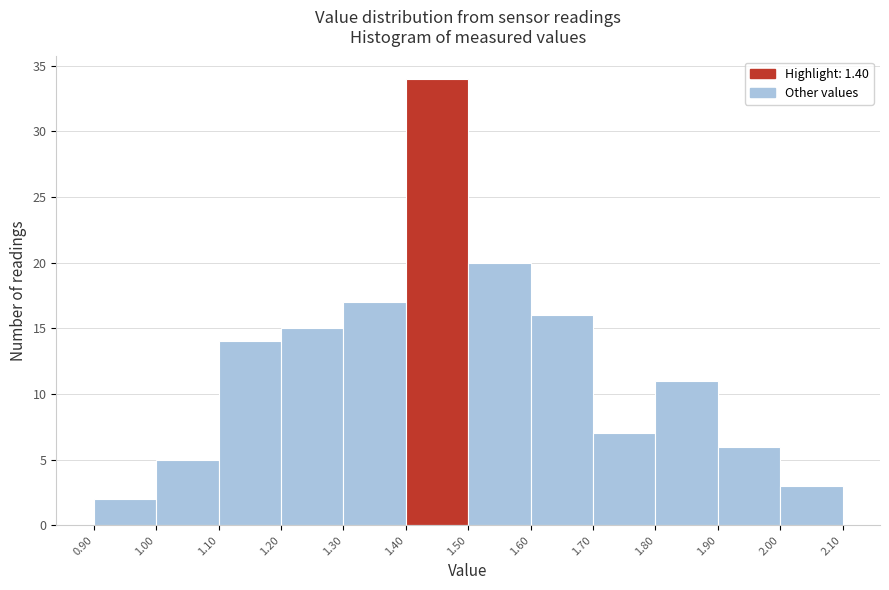

Reading left to right, transcribe this chart: for each bar, give the range it covers on the x-axis and its height. The values are not printed on the chart, so give them approximately, as read against the axis.

0.90 to 1.00: 2
1.00 to 1.10: 5
1.10 to 1.20: 14
1.20 to 1.30: 15
1.30 to 1.40: 17
1.40 to 1.50: 34
1.50 to 1.60: 20
1.60 to 1.70: 16
1.70 to 1.80: 7
1.80 to 1.90: 11
1.90 to 2.00: 6
2.00 to 2.10: 3